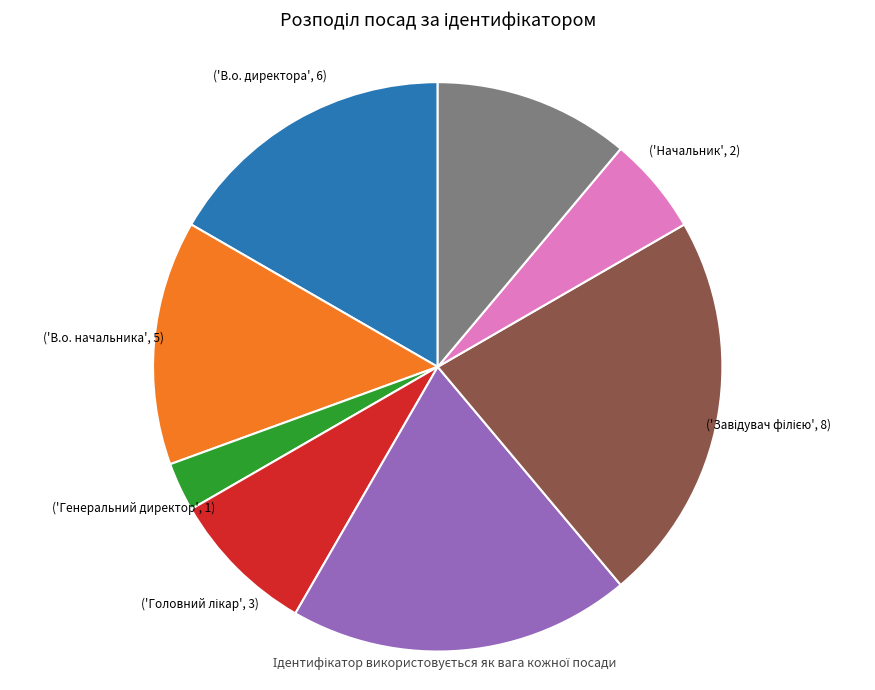

Is there any slice that represents more than half of the pie?

No